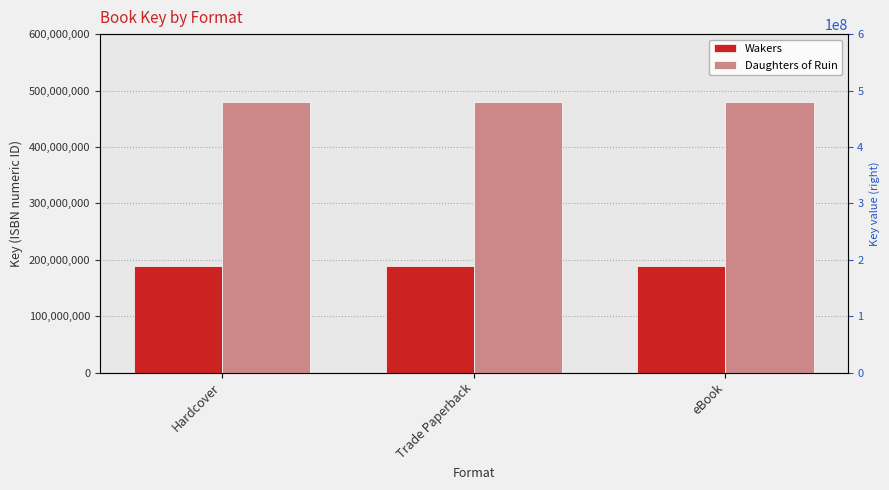

Which category has the highest value across all series?

Hardcover